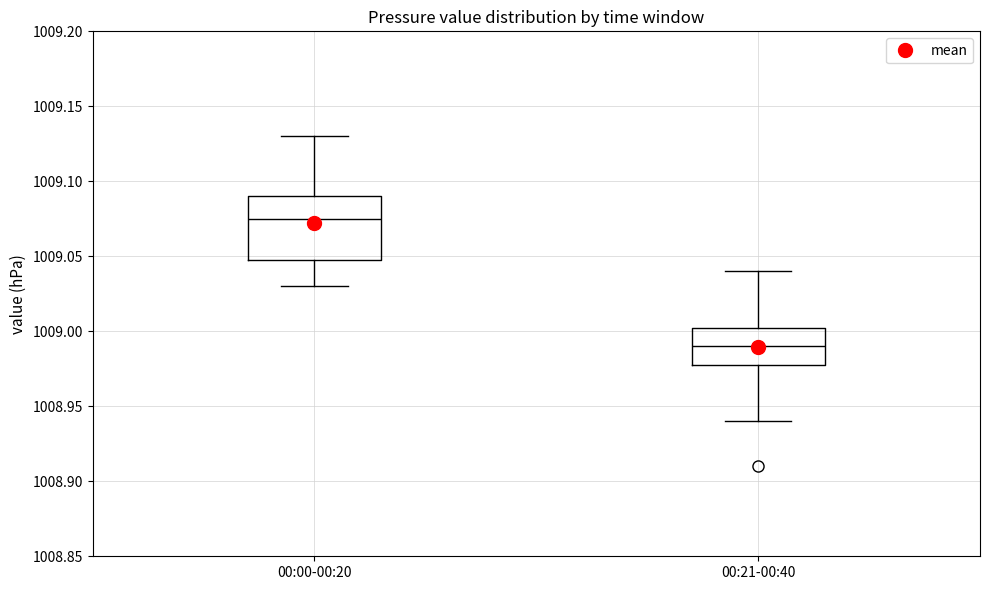

Which box is the tallest, from its lower edge to its upper edge?

00:00-00:20